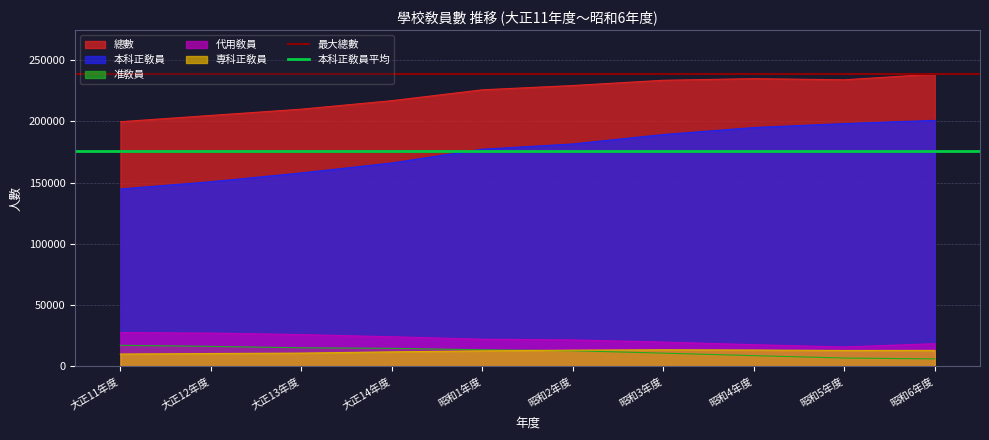

What is the value of the 本科正敎員平均 point at the 2nd from the left?

176100.4